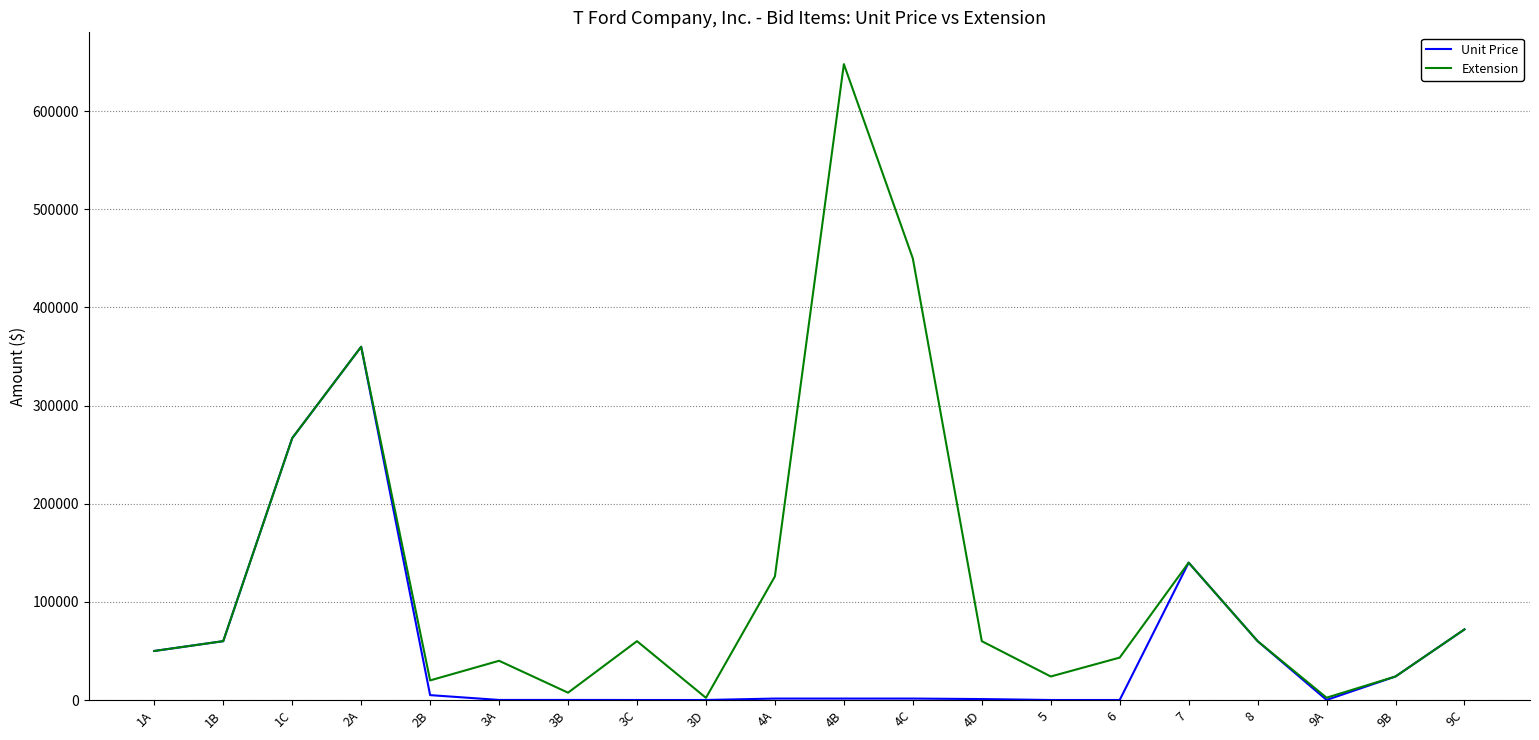

At which category does the chart reach its peak across all series?

4B